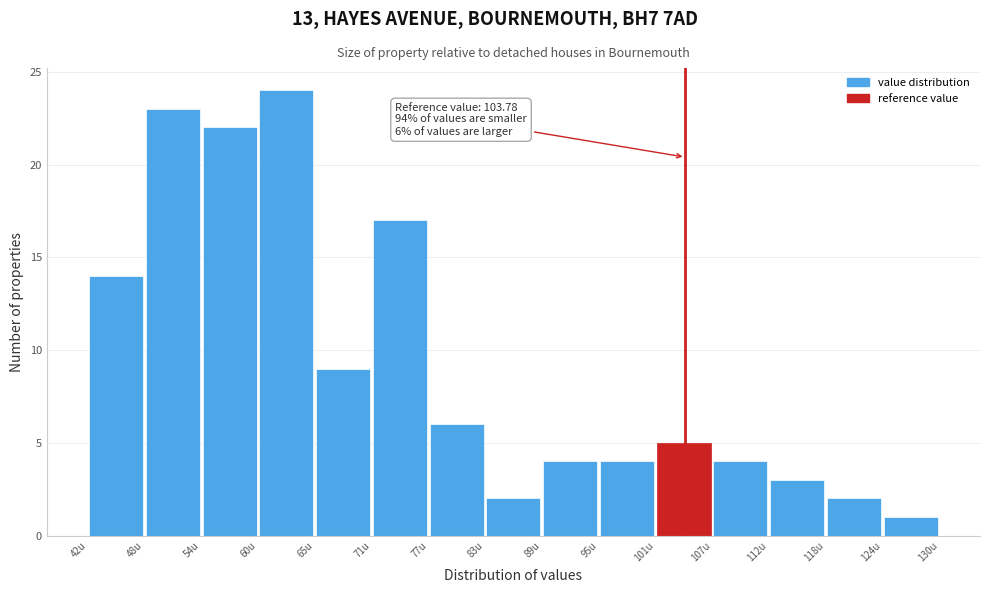

Which range on the x-axis has the tallest bar?

60 to 65